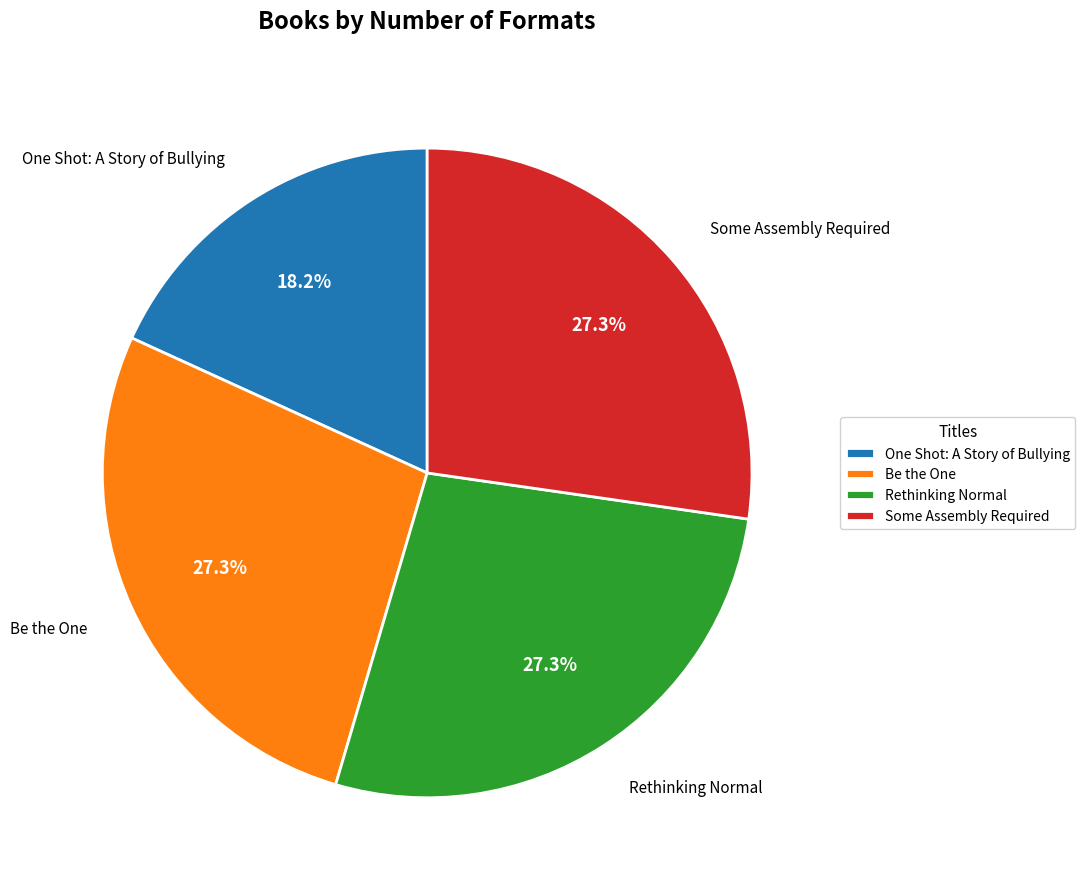

Does Rethinking Normal represent more than half of the total?

No